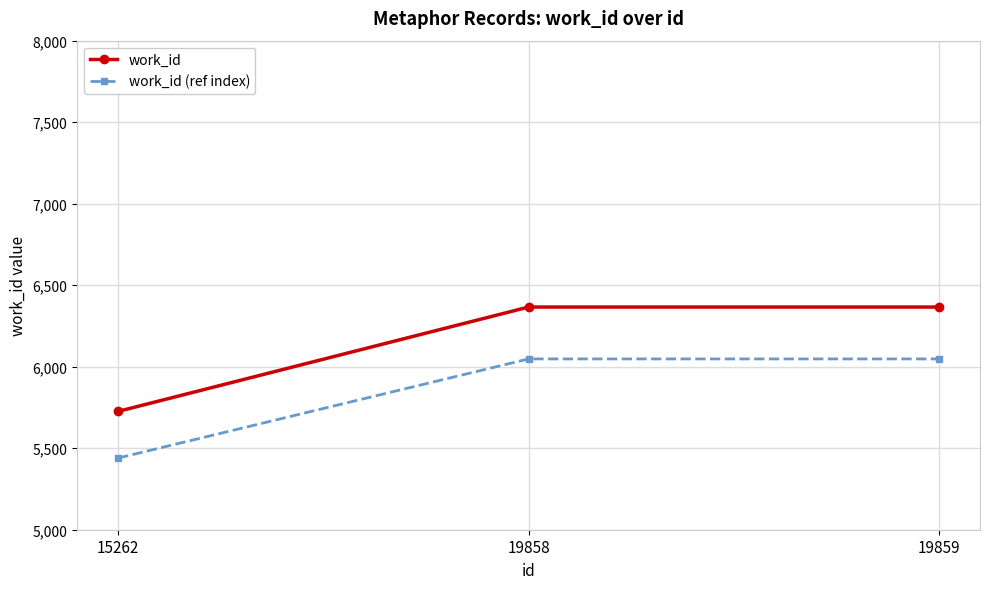

Count the work_id values in the range 5726 to 6366.

3